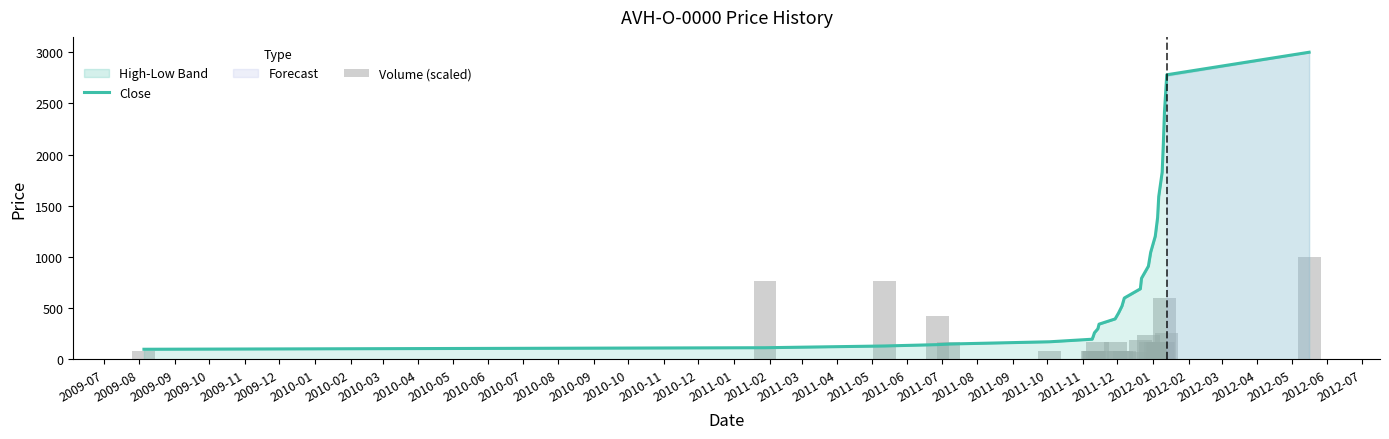

How many data points in Volume (scaled) are less than 170?

10